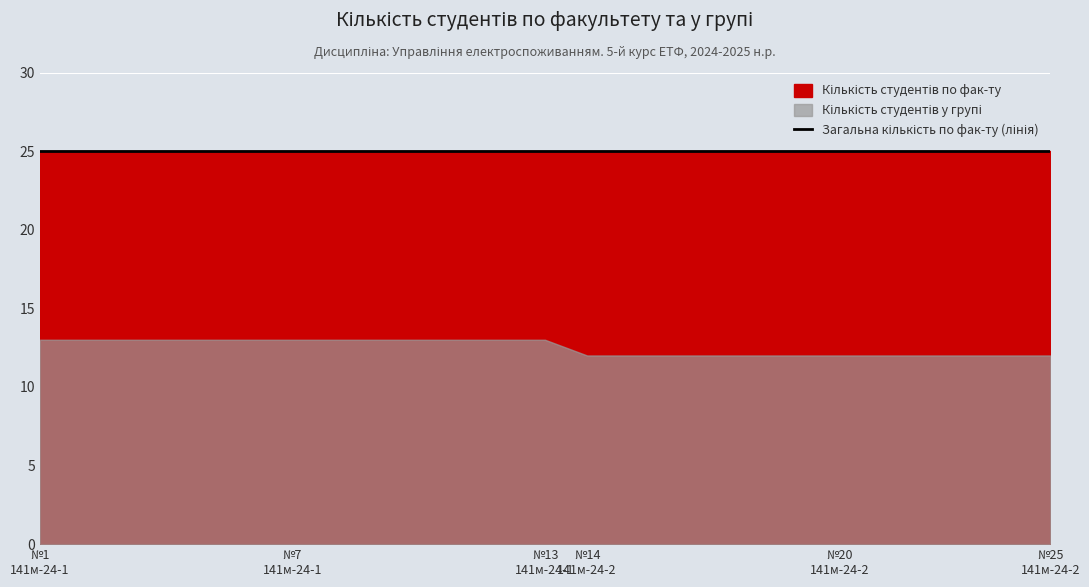

At which category is the sum across all series the highest?

141м-24-1